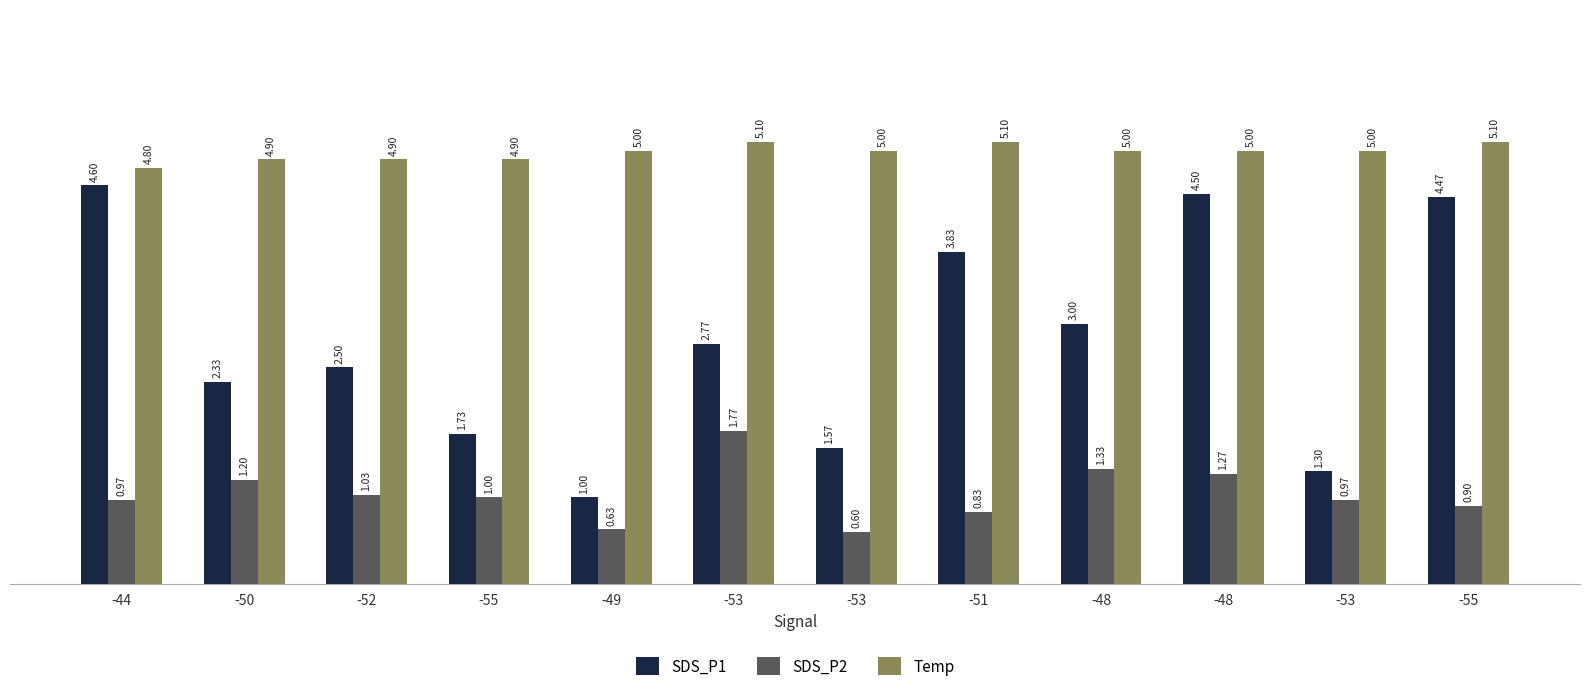

Where does the SDS_P1 series first go above 2?

-44